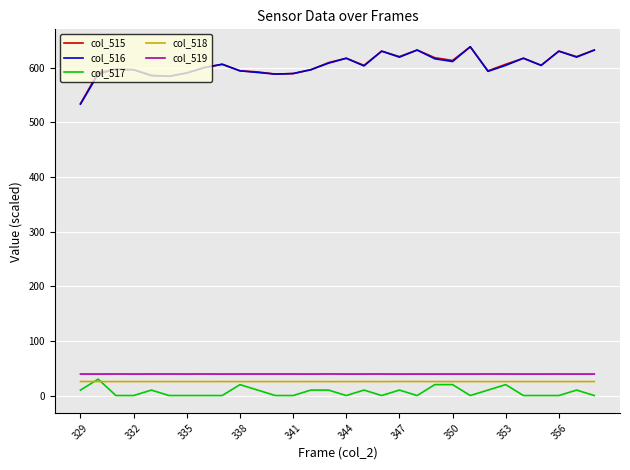

True or false: col_518 and col_516 cross at least once.

False